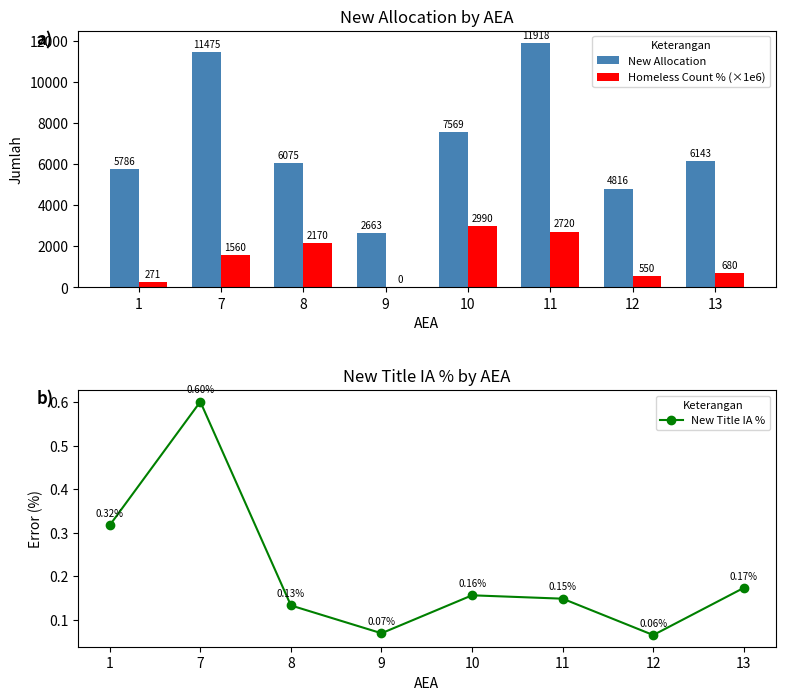

What is the difference between the maximum and minimum values in the Homeless Count % (×1e6) series?

2990.0